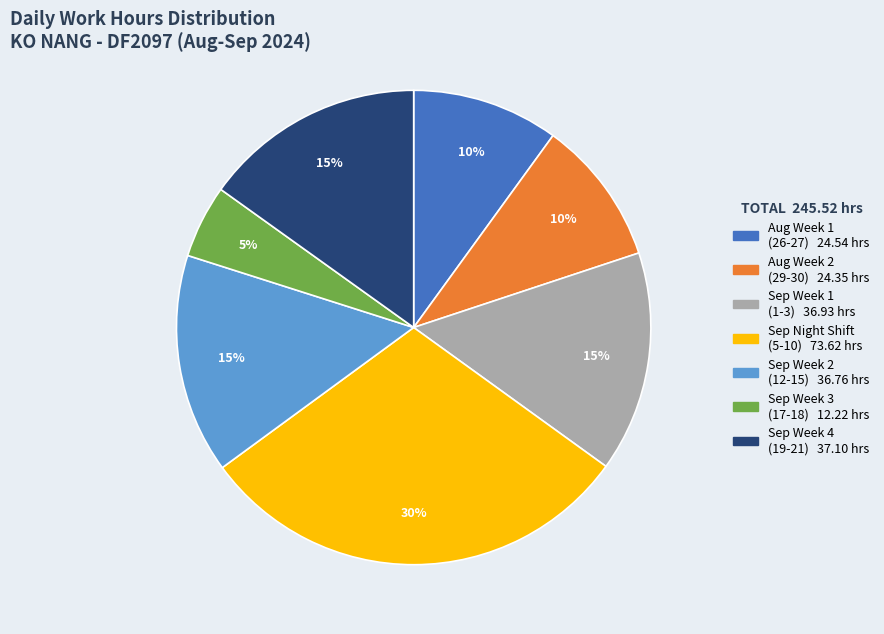

To the nearest percent, what is the average slice percentage?

14%